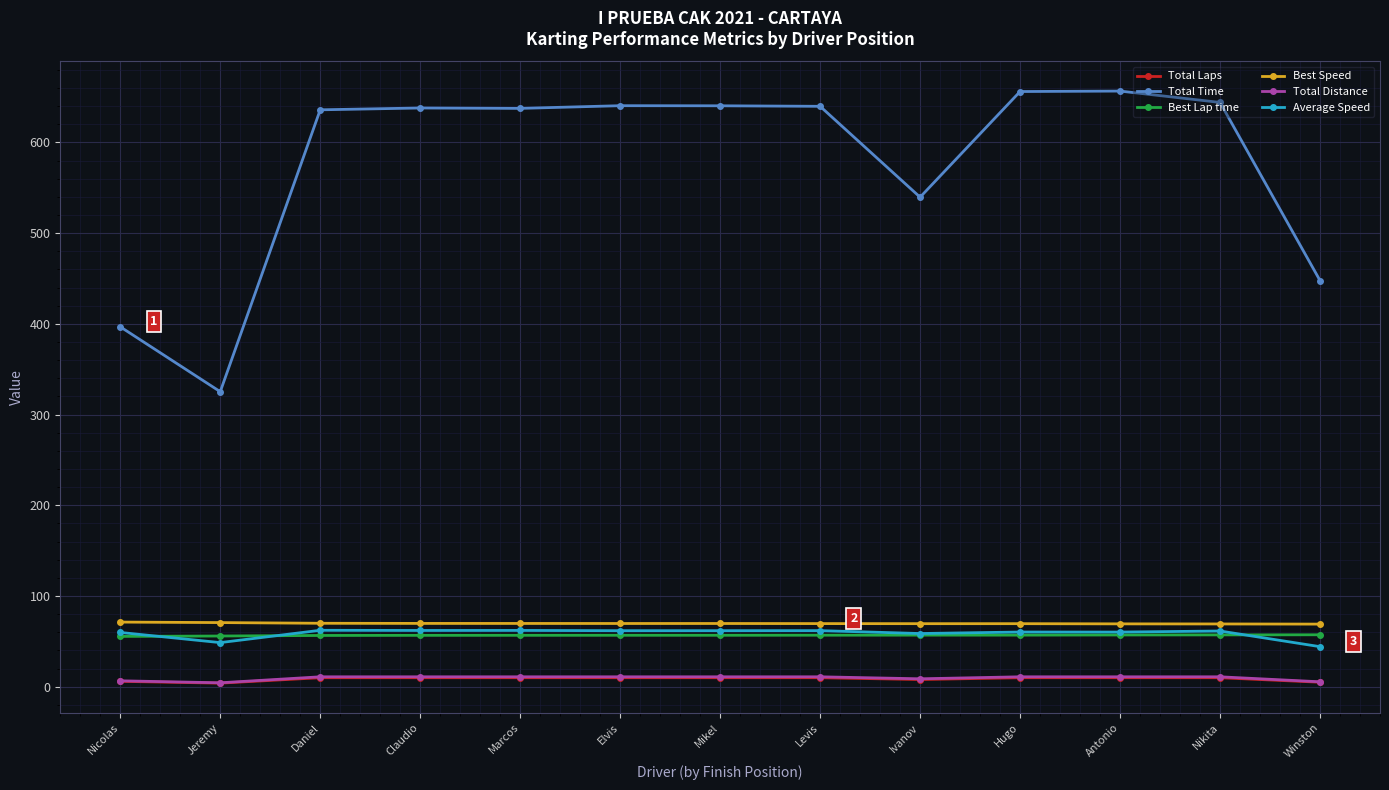

What is the sum of the Average Speed values at Jeremy and Claudio?

110.8